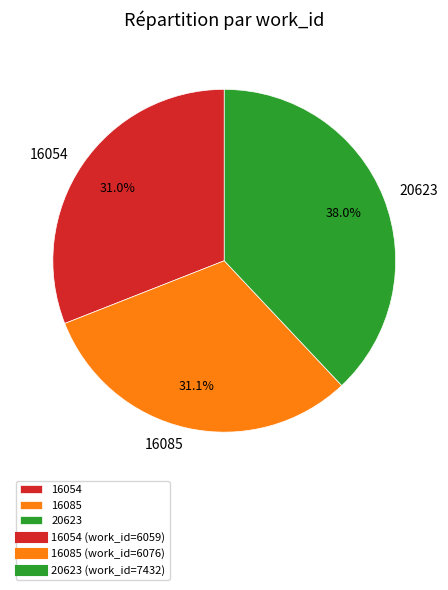

To the nearest percent, what is the average slice percentage?

33%